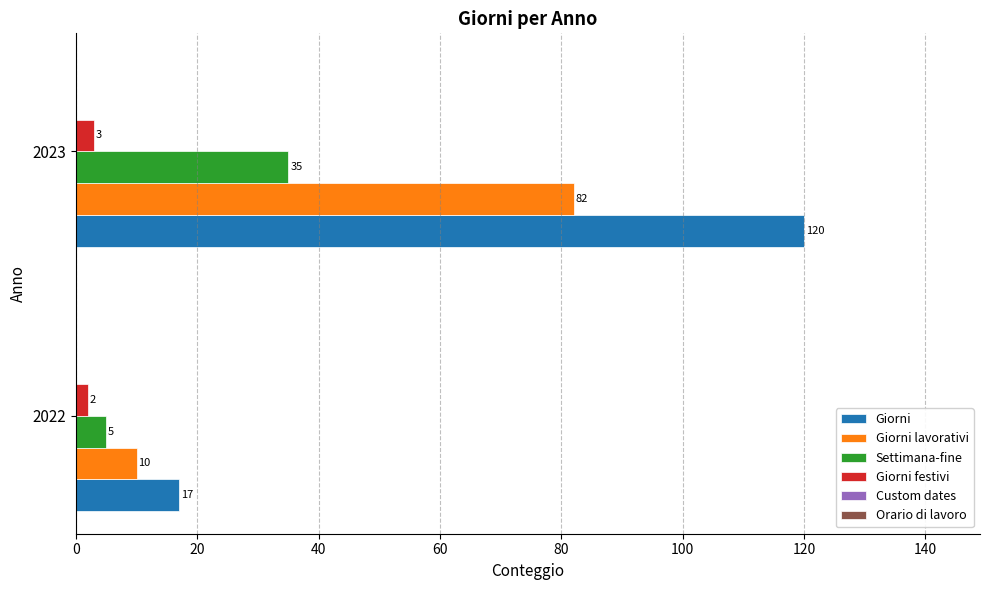

The Settimana-fine series shows 54 at 2023. True or false?

False